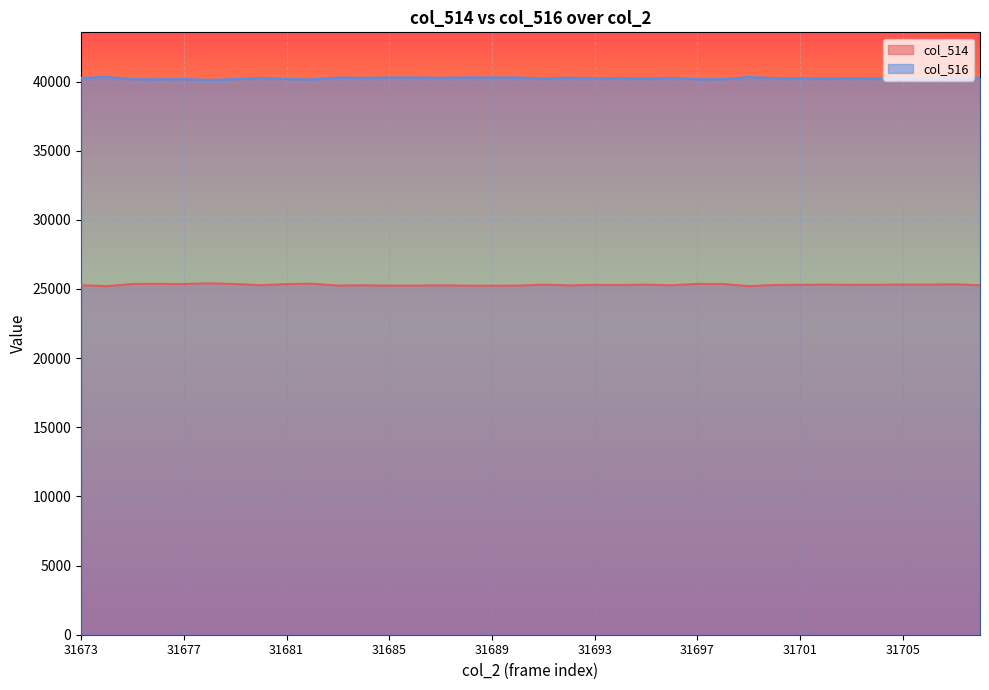

What is the spread (max minus min) of values at 31675?

14809